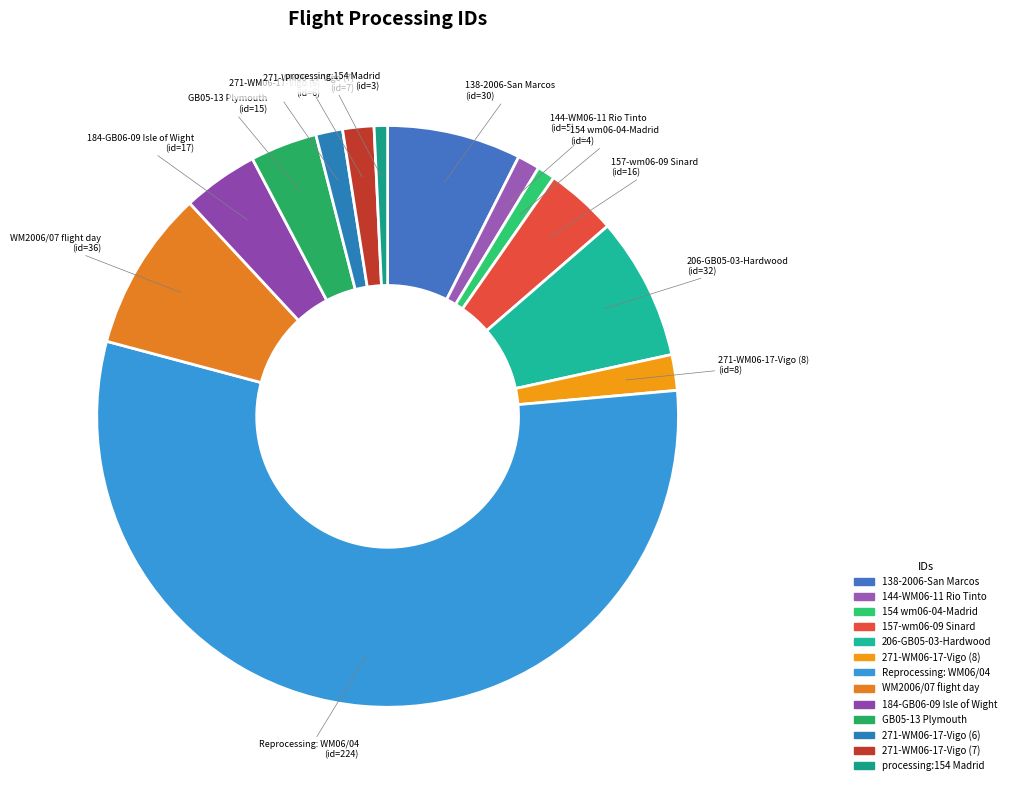

Is there any slice that represents more than half of the pie?

Yes